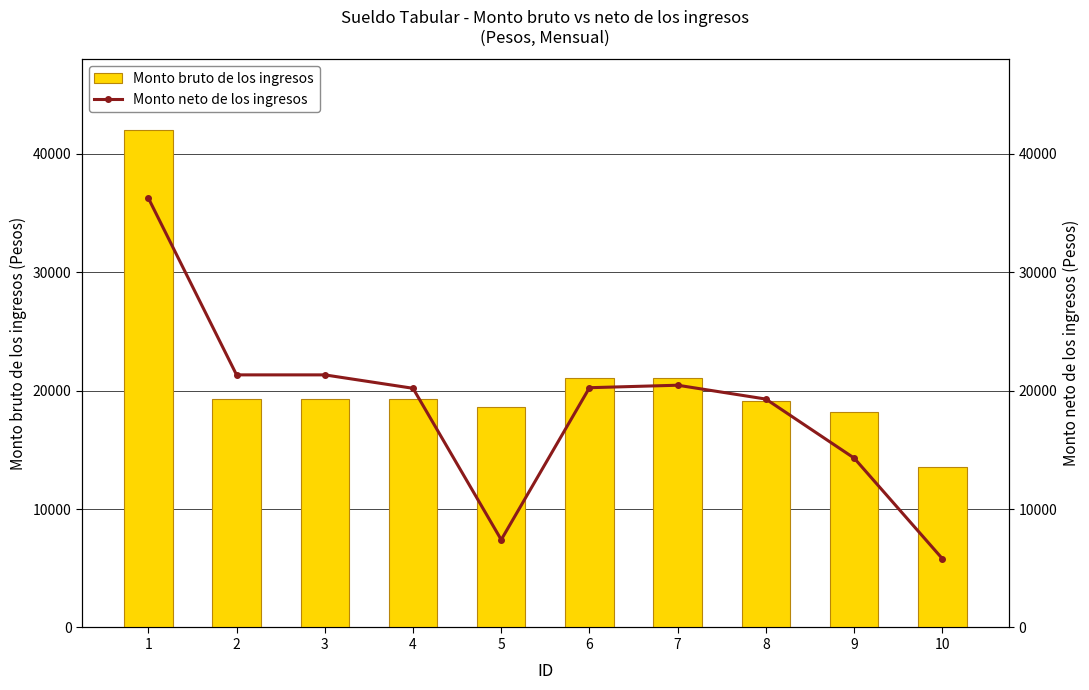

True or false: Monto neto de los ingresos has a value of 31121.3 at 8.

False